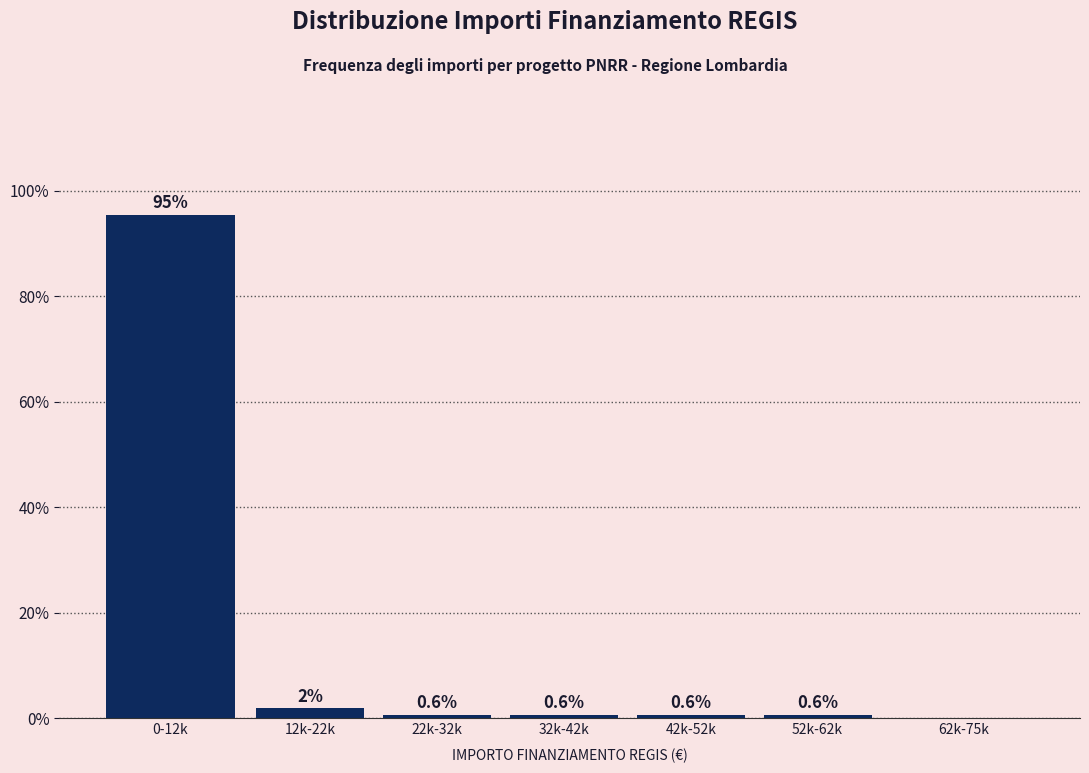

Between 62k-75k and 12k-22k, which is larger?

12k-22k